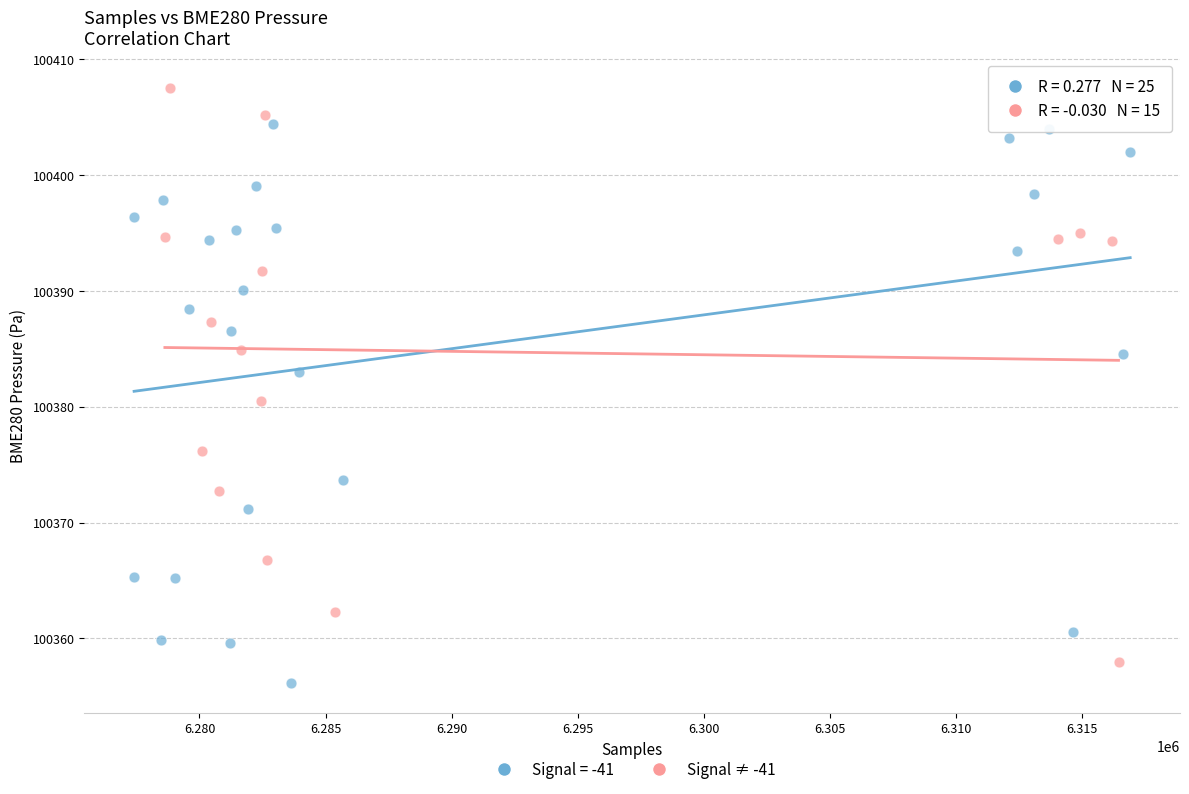

Which series reaches the maximum Y coordinate?

Signal ≠ -41